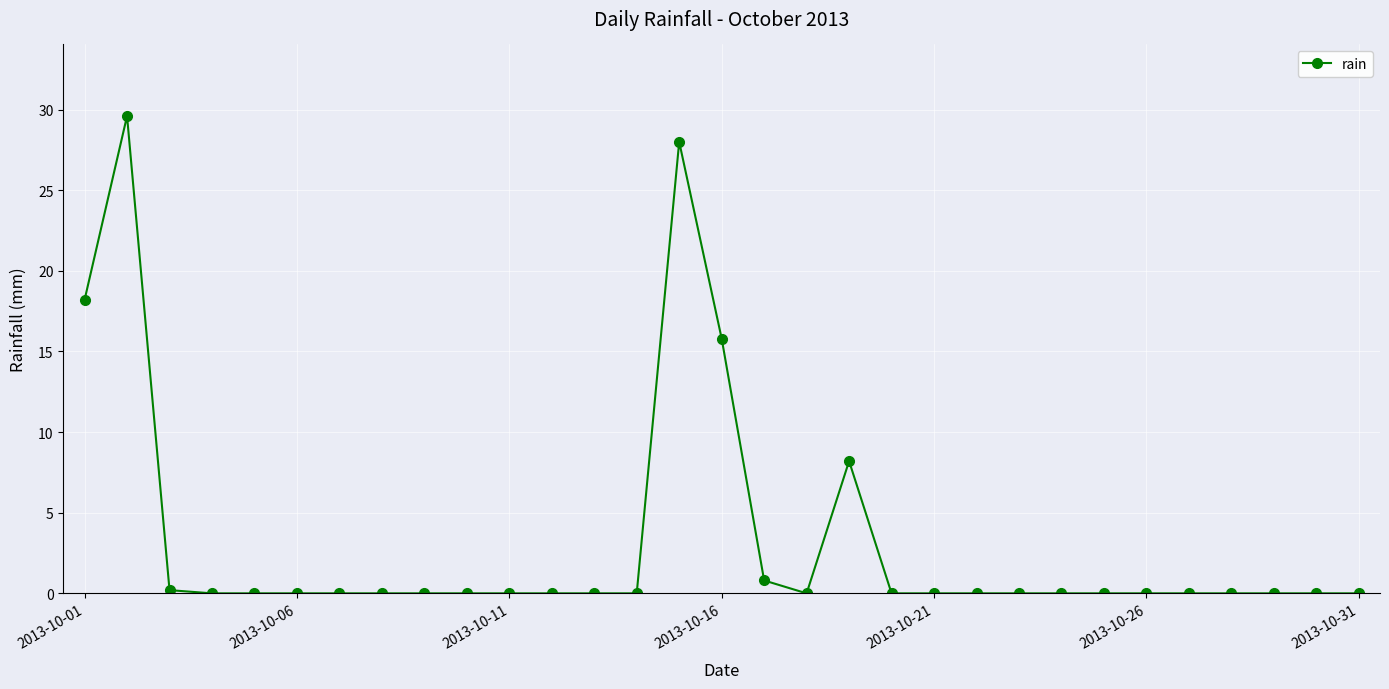

What is the greatest value displayed?

29.6